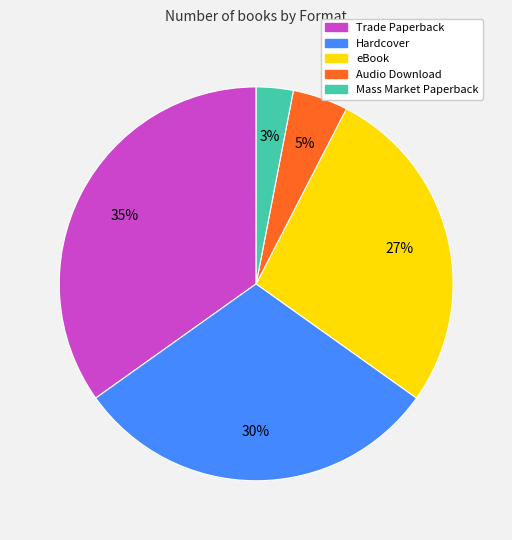

Between Mass Market Paperback and Trade Paperback, which is larger?

Trade Paperback